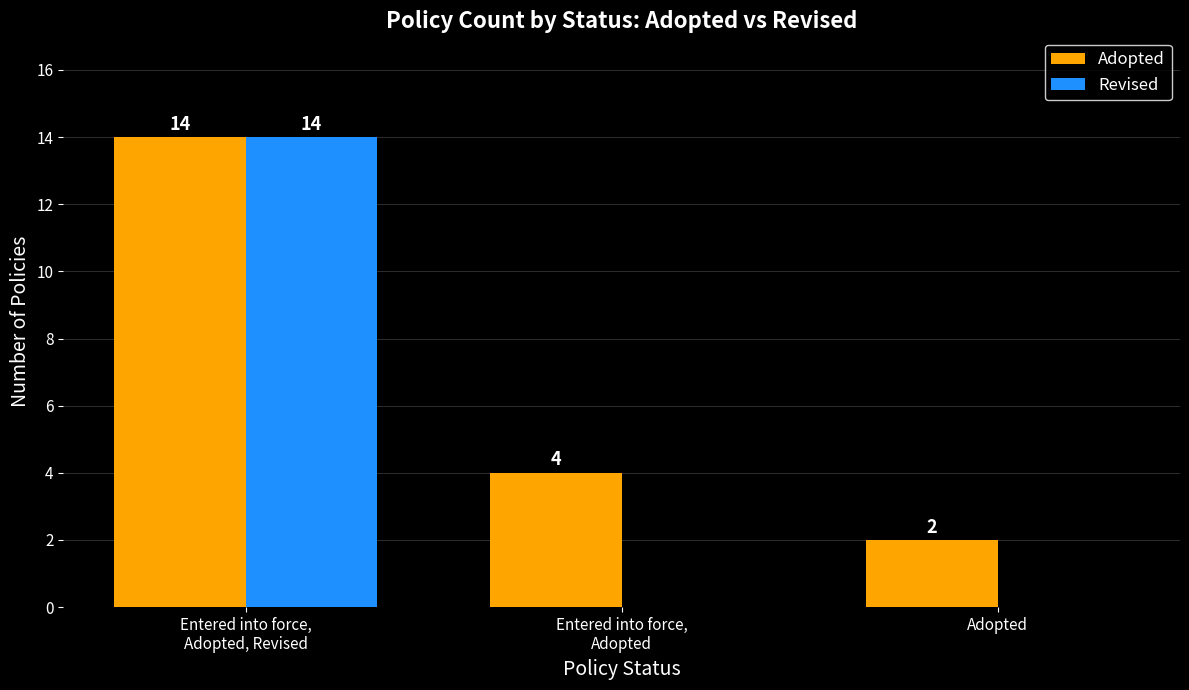

Reading left to right, transcribe all the data shown in this chart.

Adopted: Entered into force,
Adopted, Revised=14	Entered into force,
Adopted=4	Adopted=2
Revised: Entered into force,
Adopted, Revised=14	Entered into force,
Adopted=0	Adopted=0